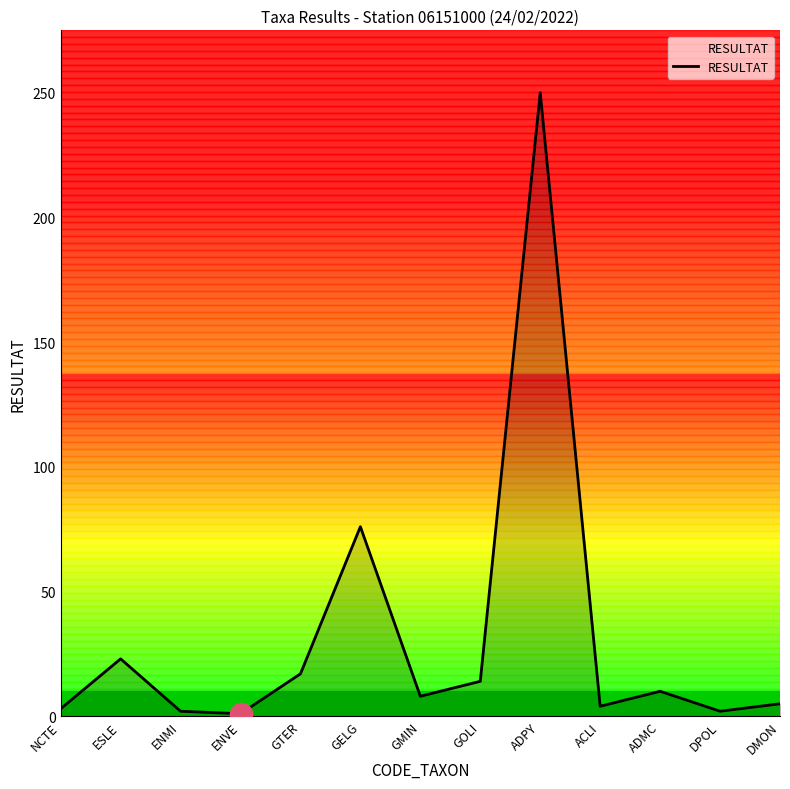

How many distinct data groups are displayed?

1